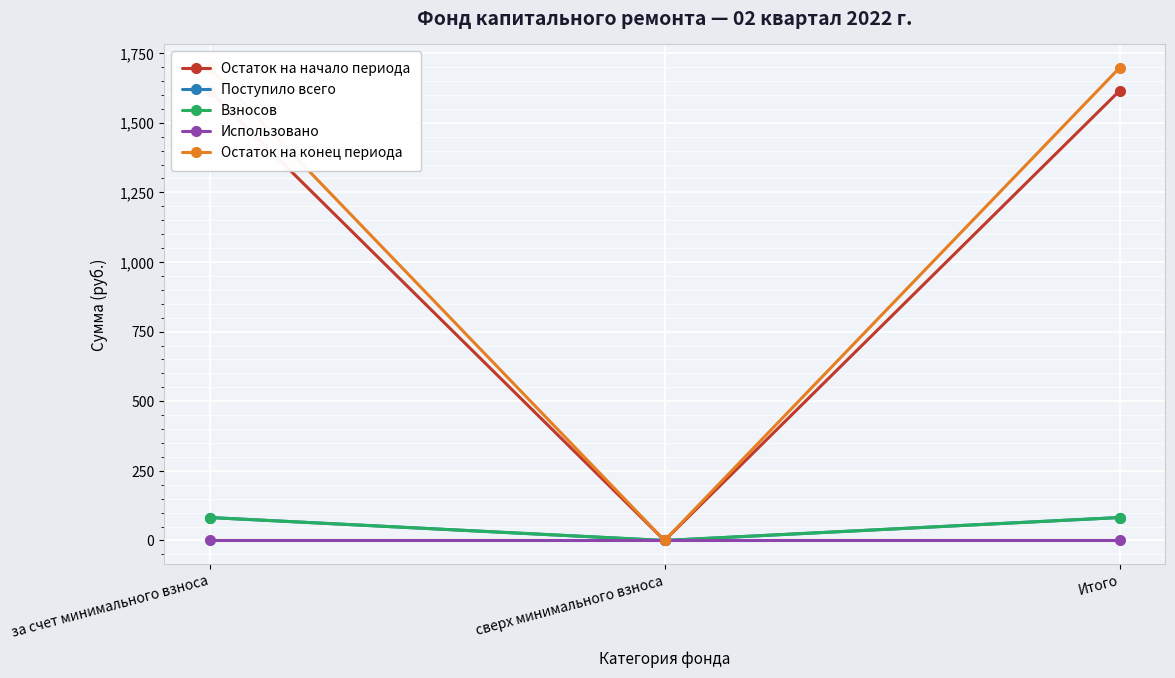

Which category has the lowest value in the Поступило всего series?

сверх минимального взноса